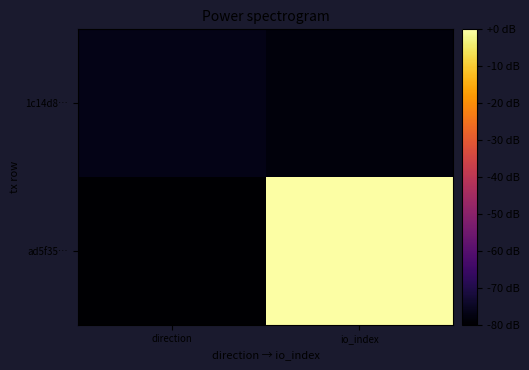

How many categories are shown in the chart?

2